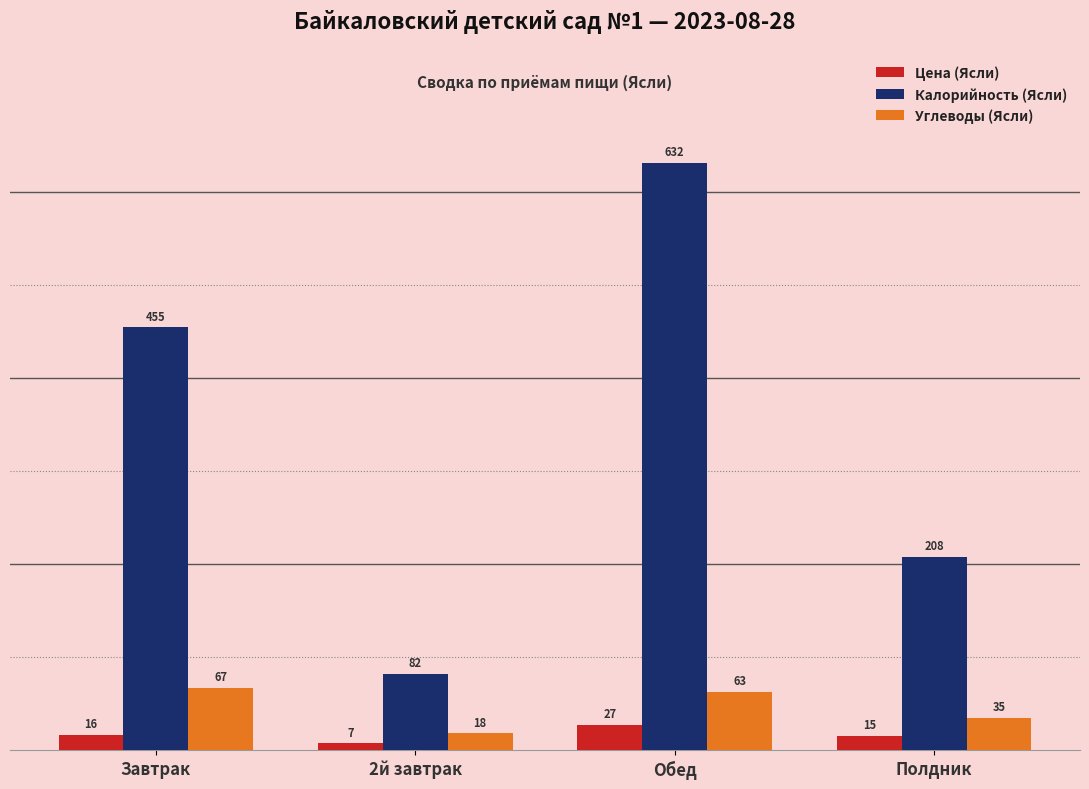

Which label corresponds to the smallest value in the chart?

2й завтрак